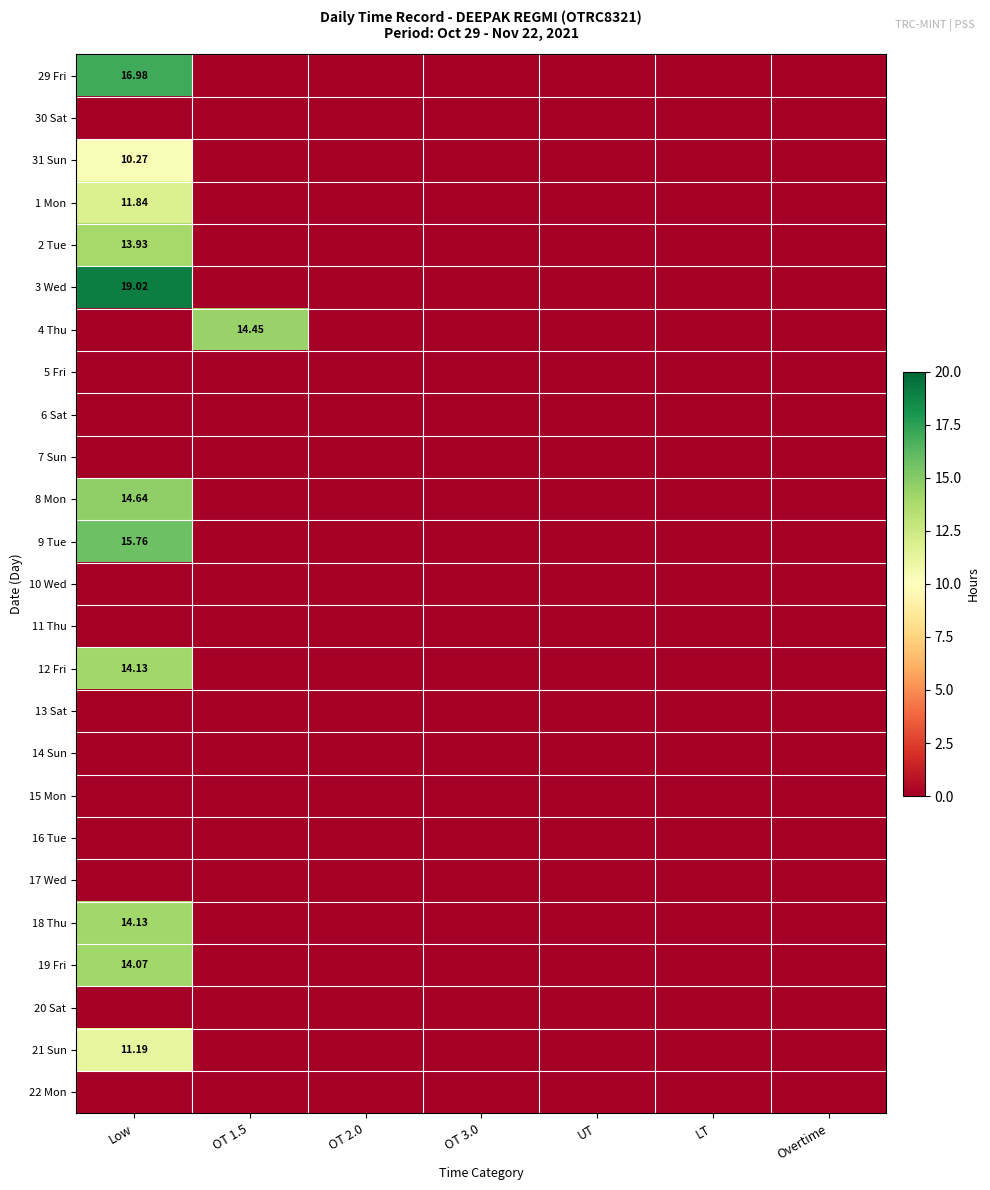

Which label corresponds to the largest value in the chart?

Low